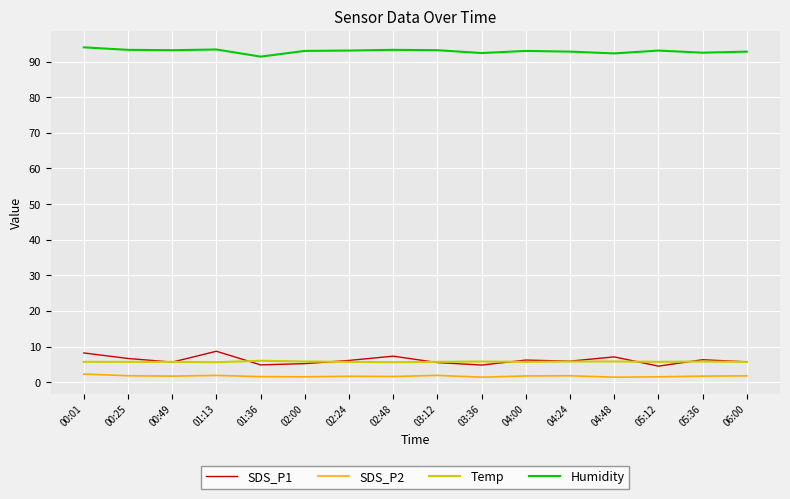

Which series has the widest spread of values?

SDS_P1